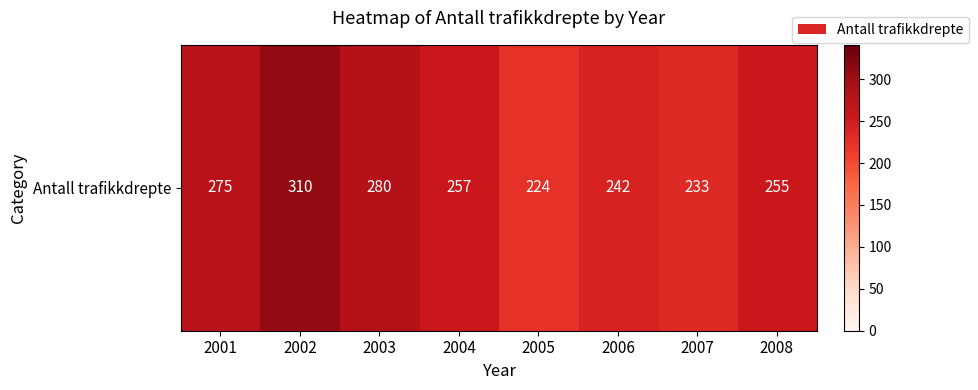

Where does the data first go above 257?

2001